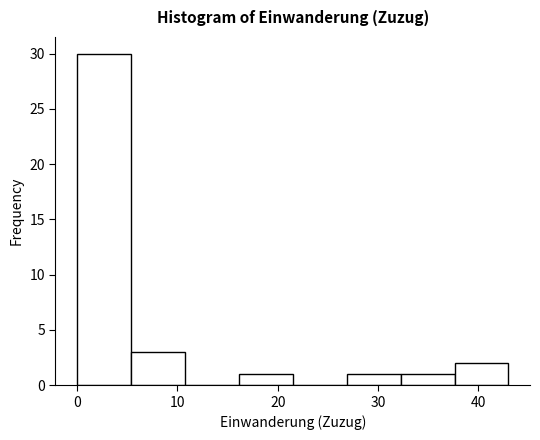

Reading left to right, transcribe this chart: for each bar, give the range it covers on the x-axis and its height. Neither the bar edges nor the heights are printed on the chart, so give them approximately, as read against the axes.

0 to 5: 30
5 to 11: 3
11 to 16: 0
16 to 22: 1
22 to 27: 0
27 to 32: 1
32 to 38: 1
38 to 43: 2